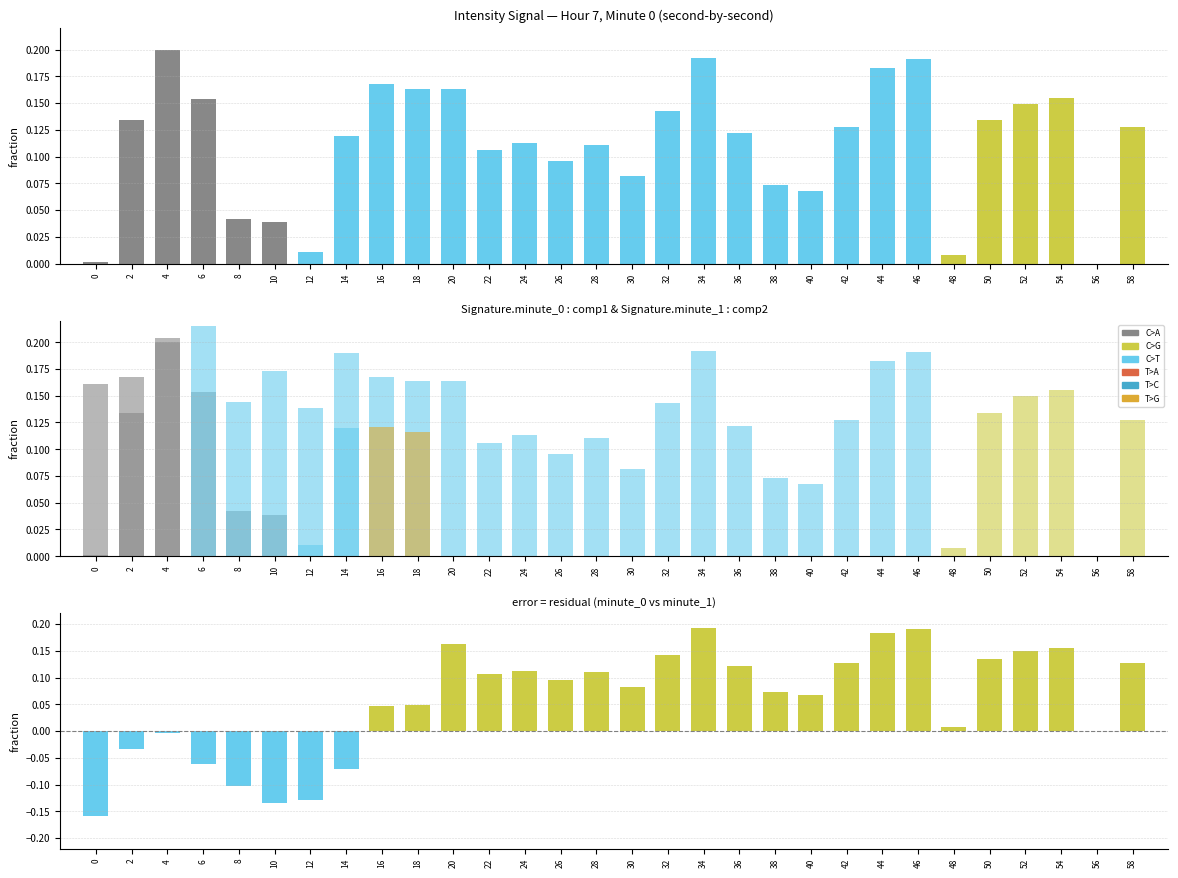

The mean_intensity series shows 0.2 at 46. True or false?

True